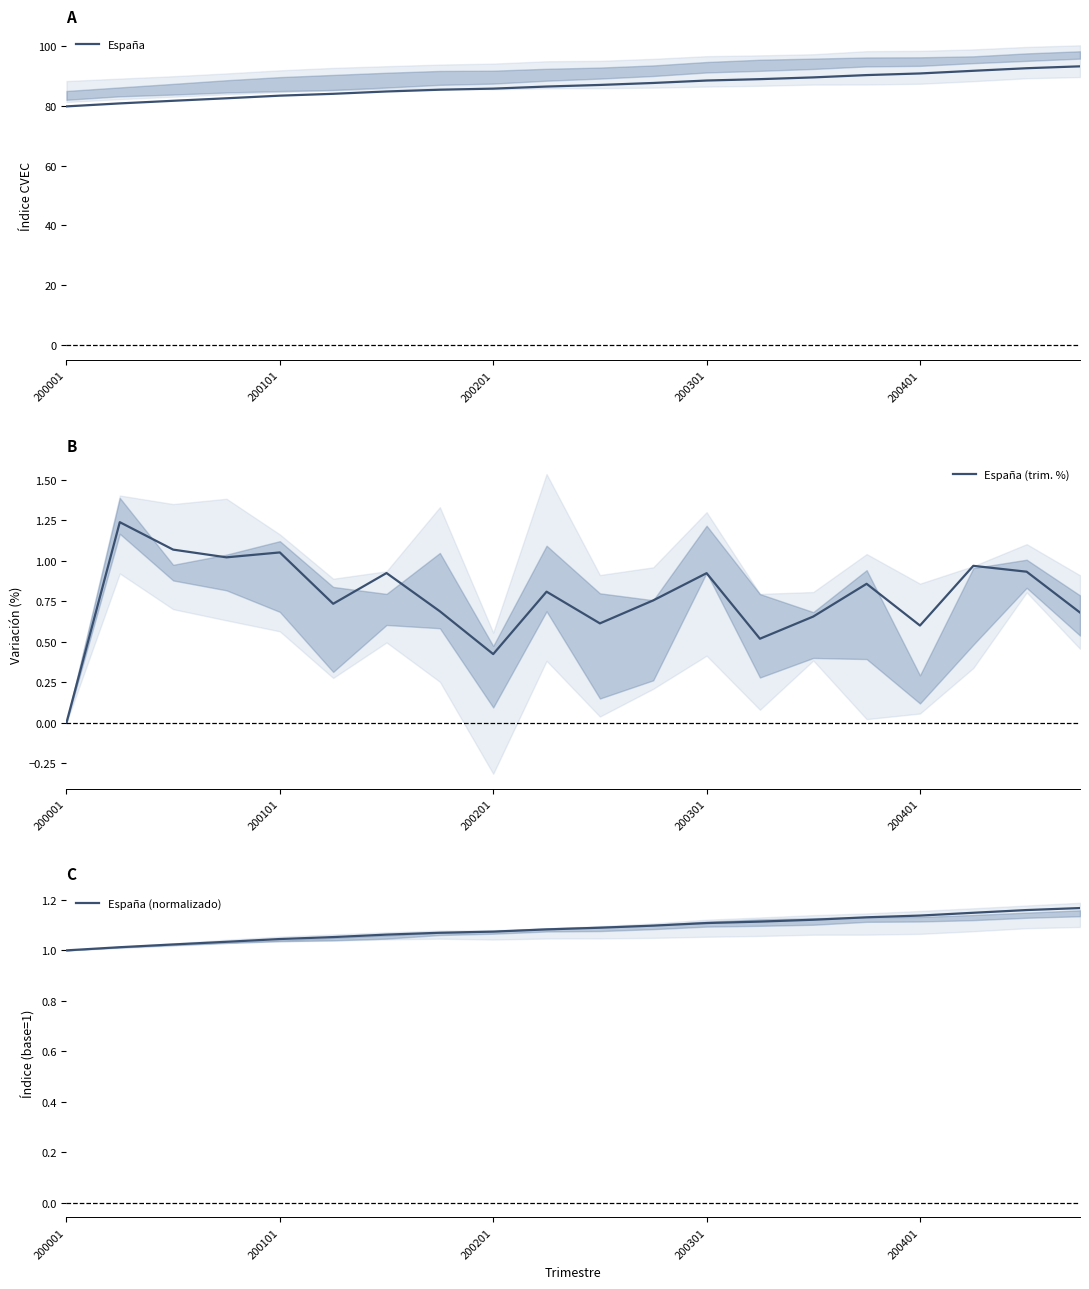

Which has a higher value, 200001 or 19?

19